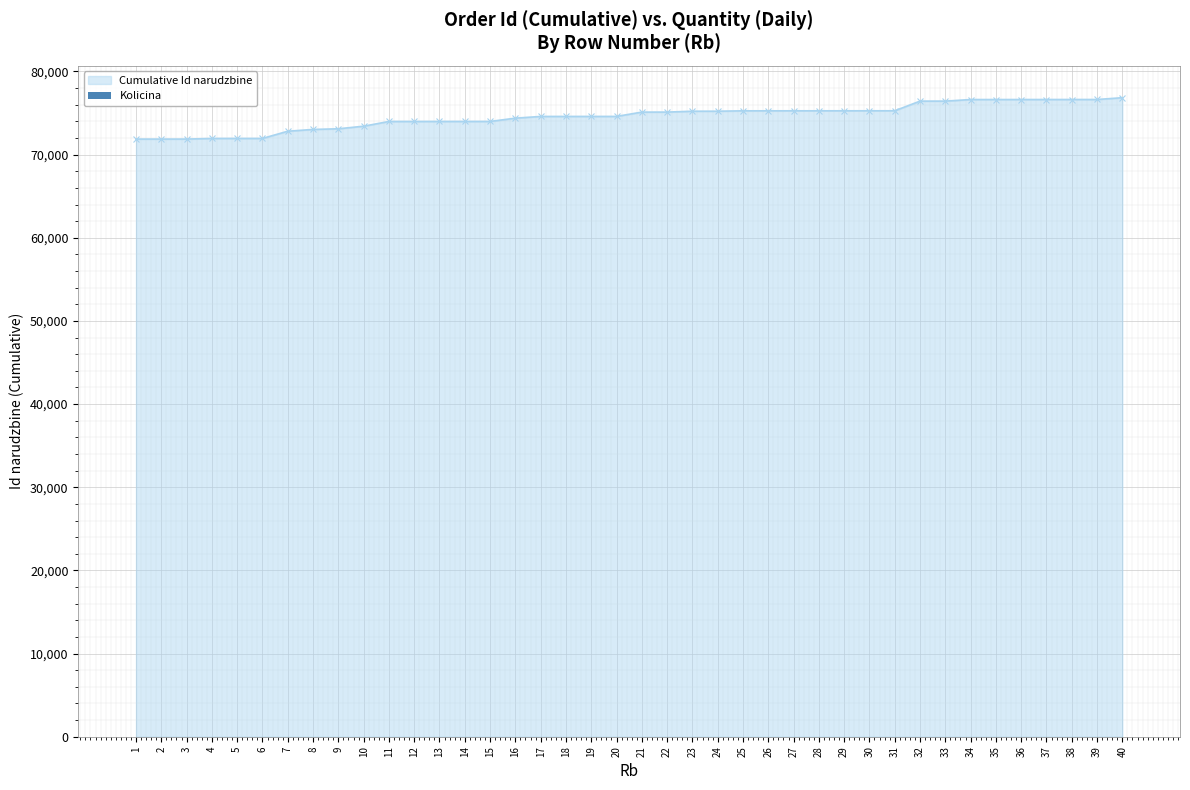

The chart shows a value of 5 at 29. True or false?

True